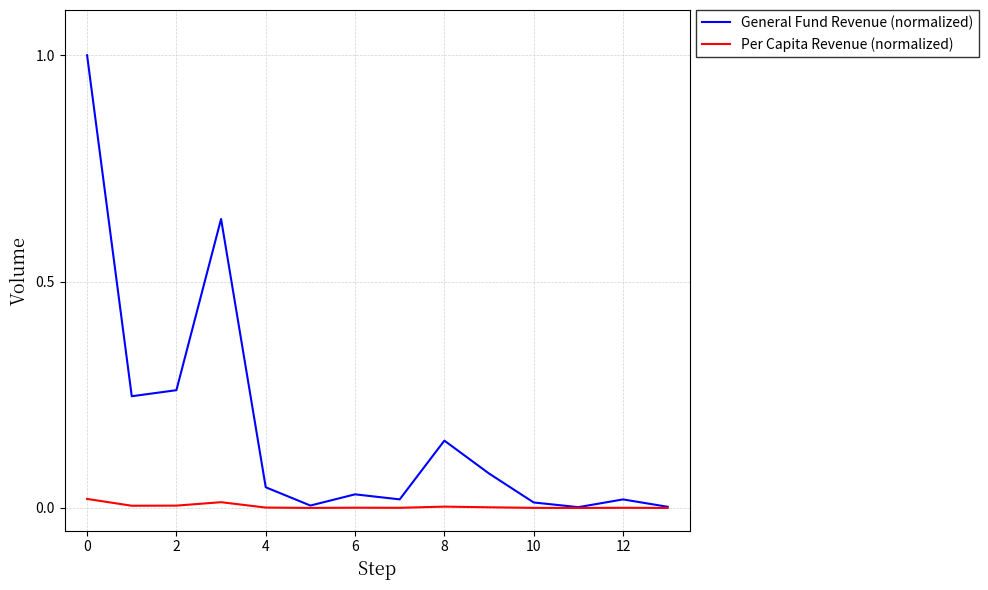

Rank the series by their maximum value, from highest to lowest.

General Fund Revenue (normalized), Per Capita Revenue (normalized)